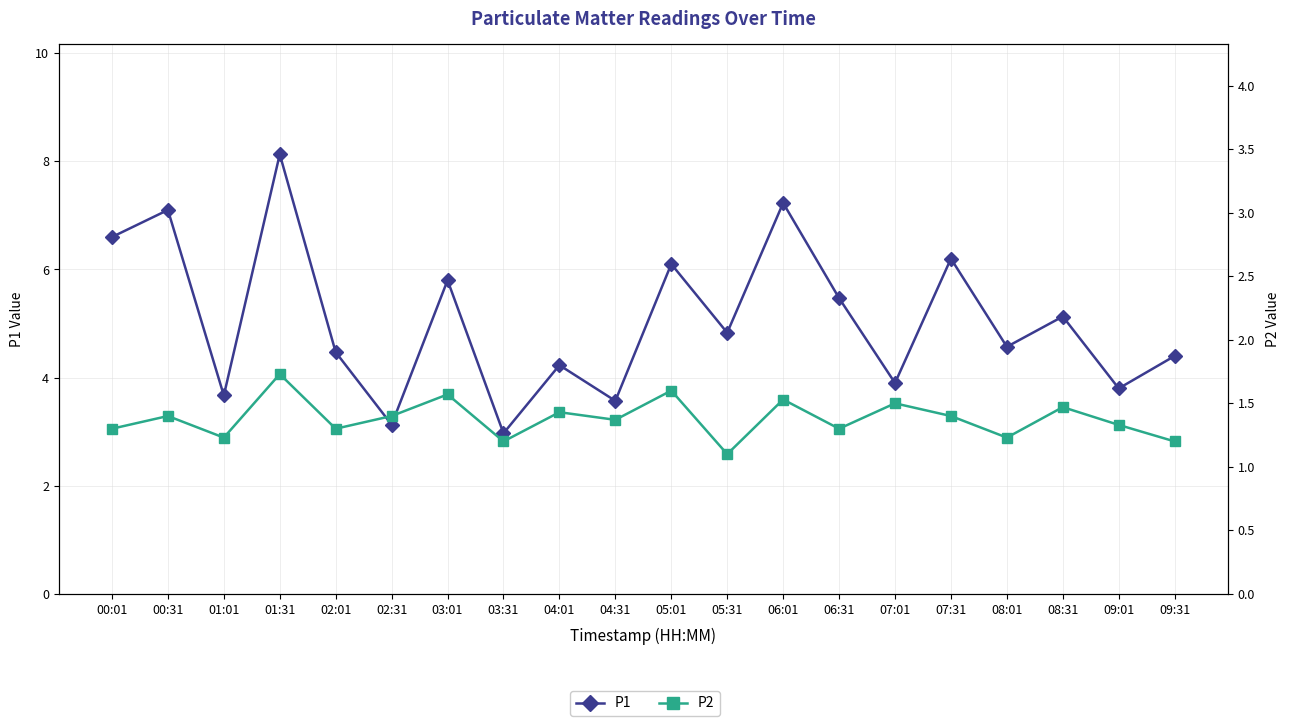

List the series in order of their overall mean, lowest first.

P2, P1